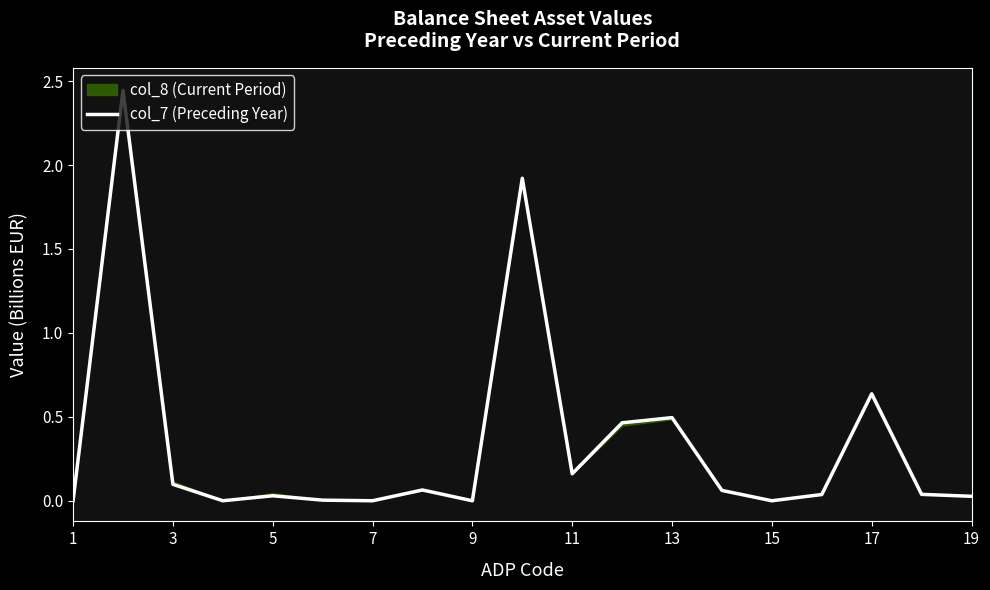

What is the average value?

0.3